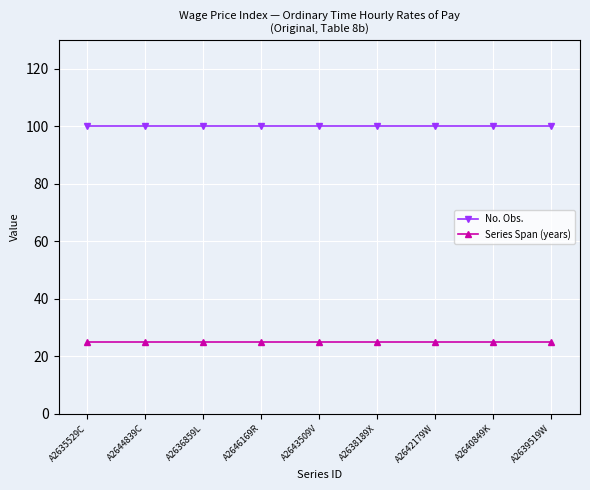

At how many categories does at least one series exceed 83?

9